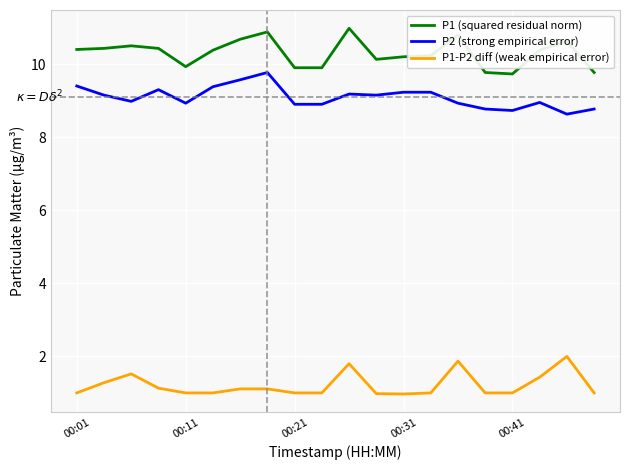

At how many categories does at least one series exceed 3?

20